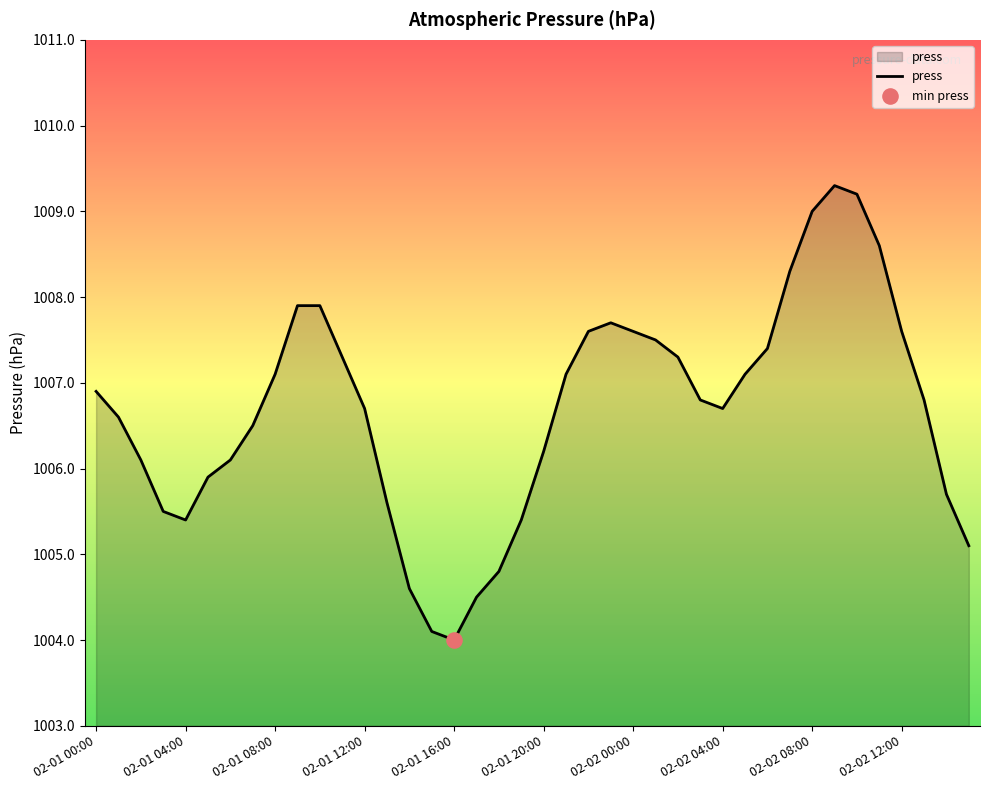

What is the difference between the maximum and minimum values?

5.3